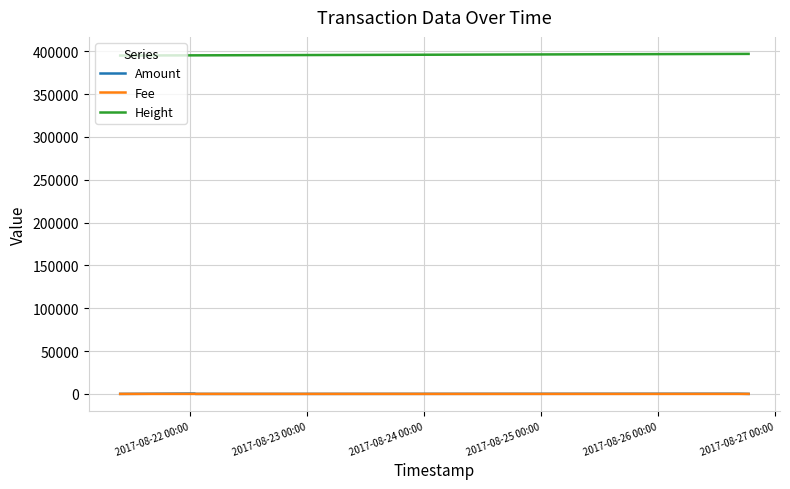

Which series has the largest total across all categories?

Height